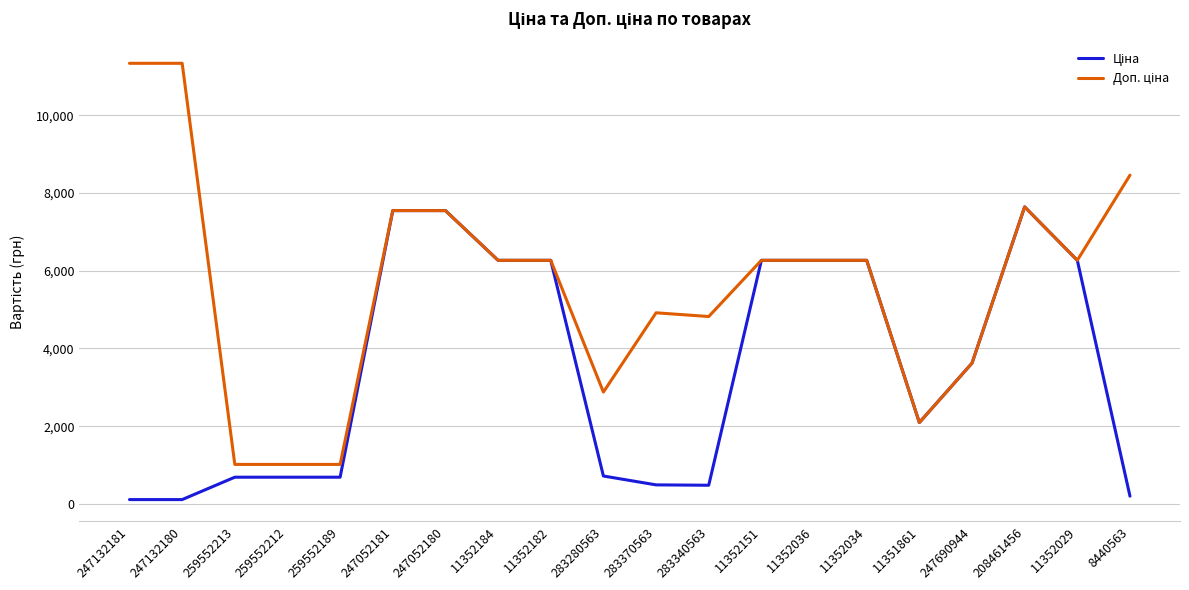

What is the greatest value displayed?

11334.0